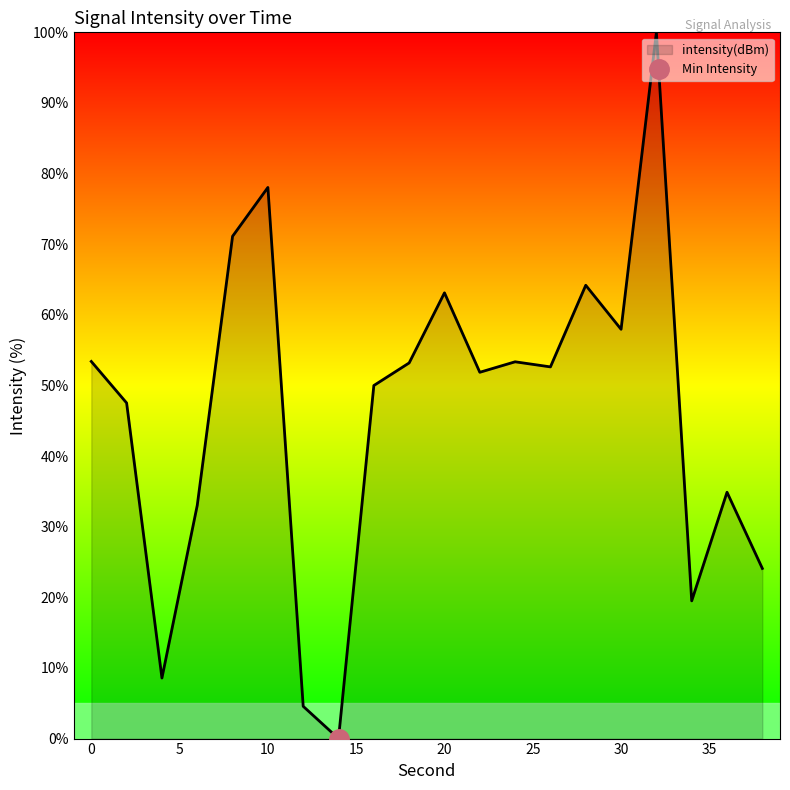

What is the change in value from 0 to 12?

-48.8